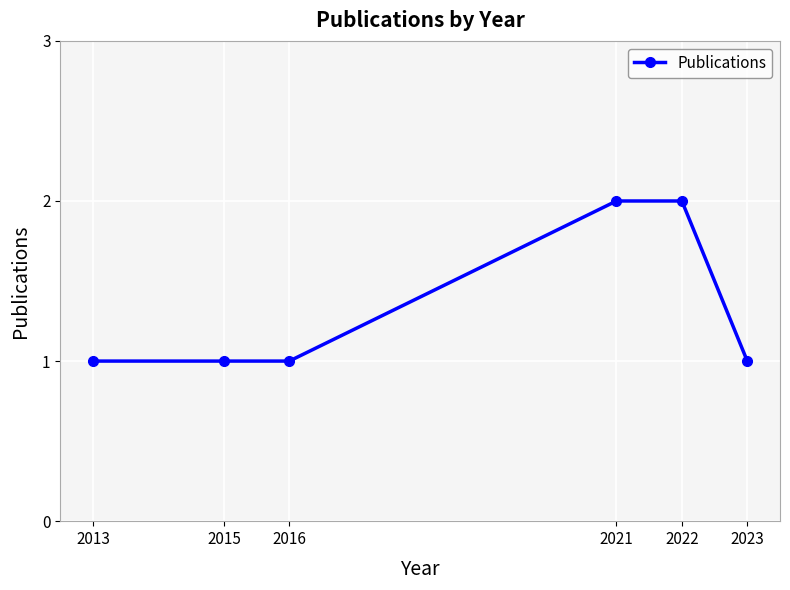

Count the values in the range 1 to 2.

6